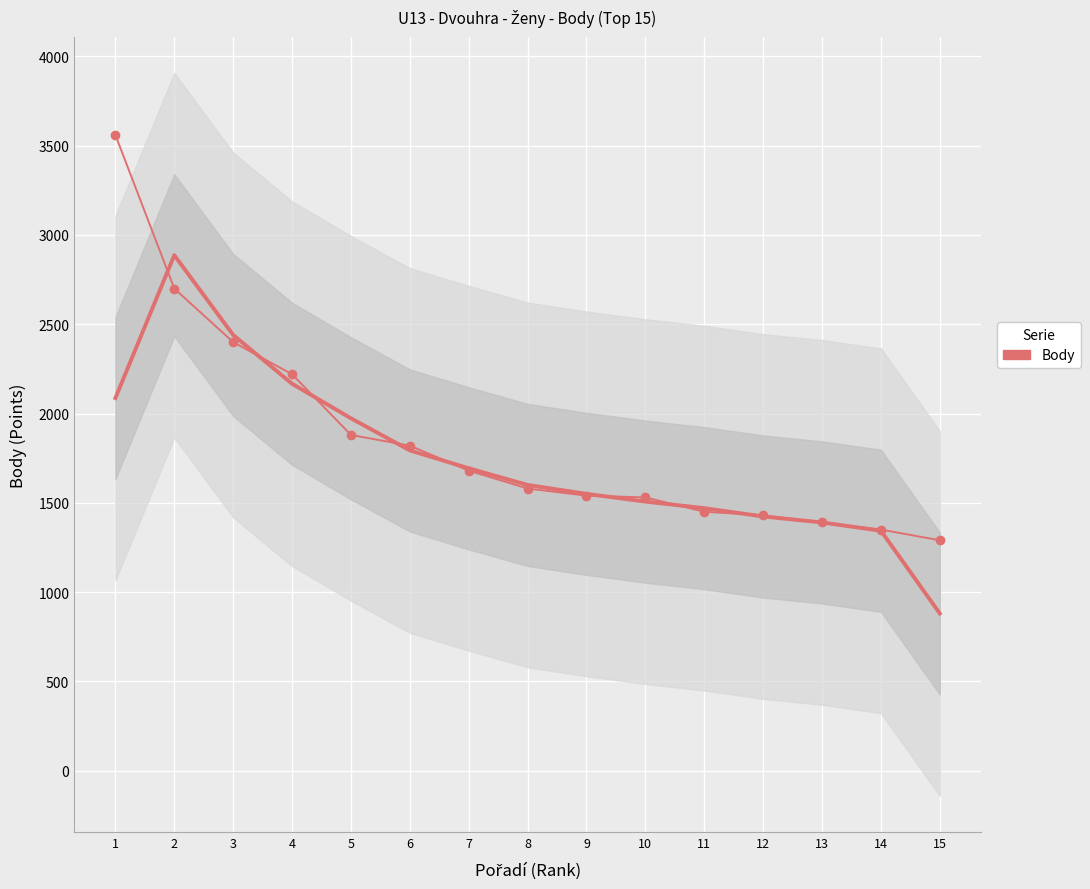

Which category has the highest value across all series?

1